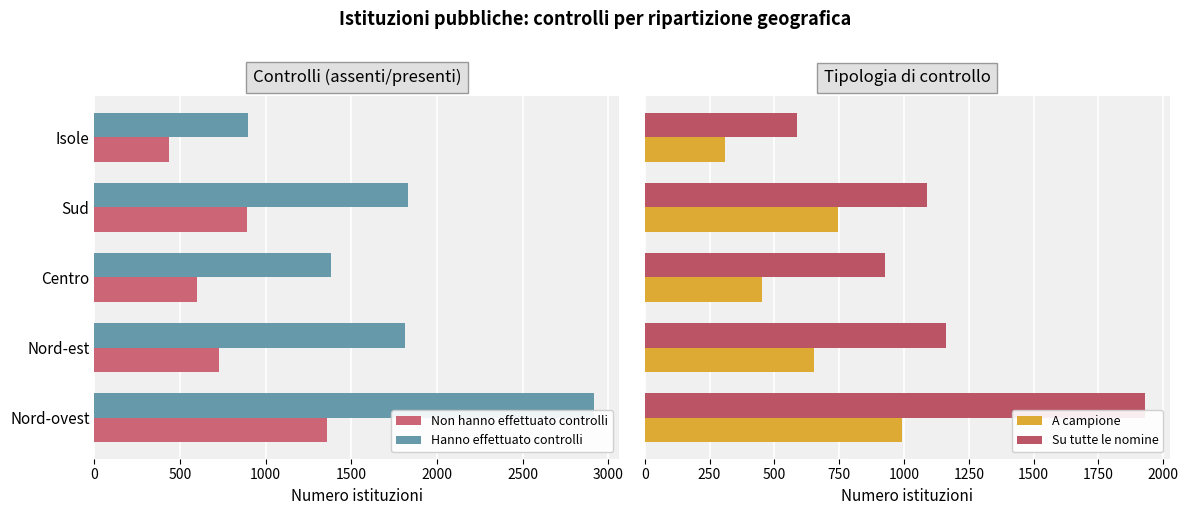

What is the sum of all Non hanno effettuato controlli values?

4006